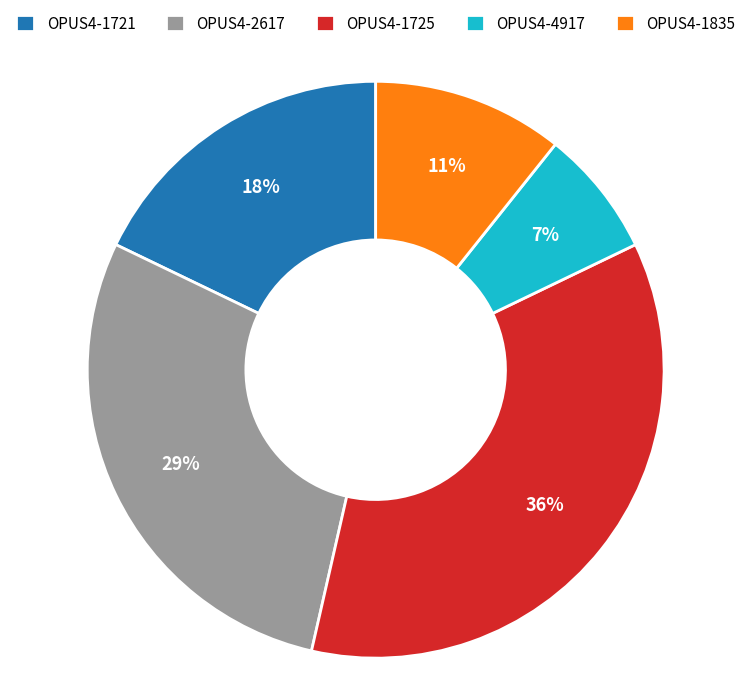

To the nearest percent, what is the difference between the largest and smallest slice percentages?

29%